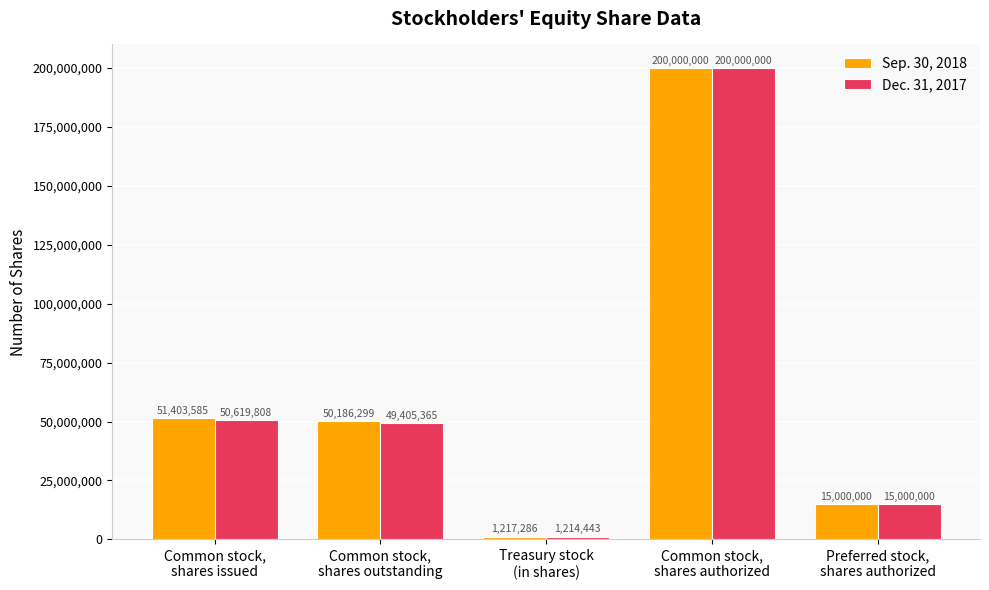

At which category is the sum across all series the highest?

Common stock,
shares authorized